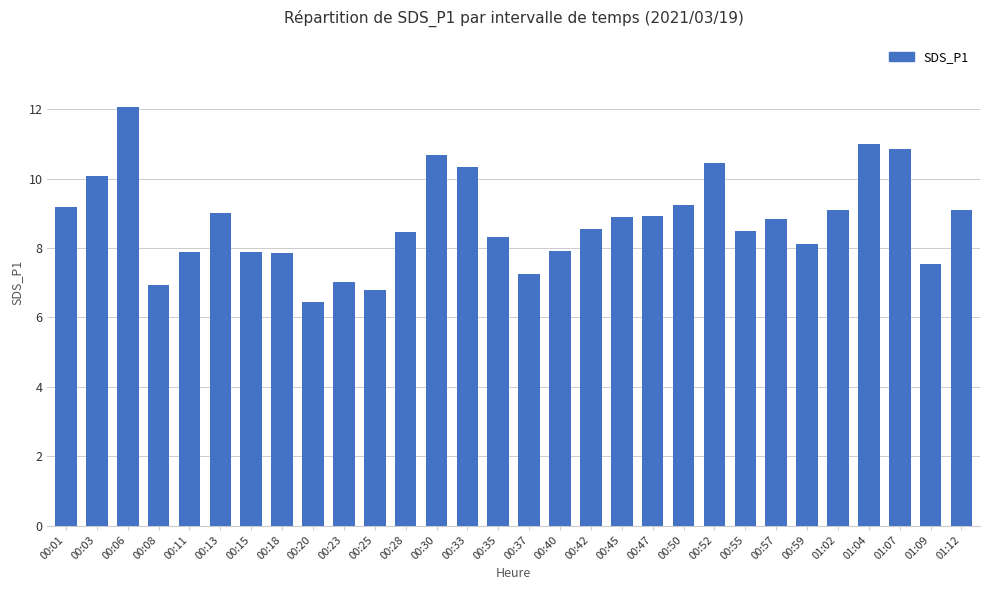

What position from the left is 00:15?

7